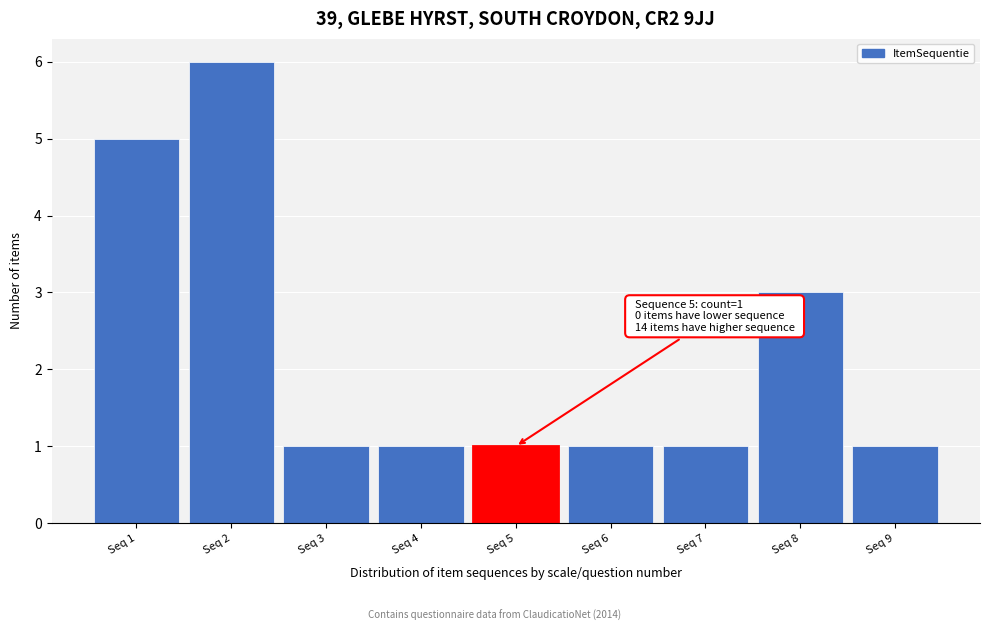

Reading right to left, list all the values displayed in this chart.

Seq 9=1	Seq 8=3	Seq 7=1	Seq 6=1	Seq 5=1	Seq 4=1	Seq 3=1	Seq 2=6	Seq 1=5